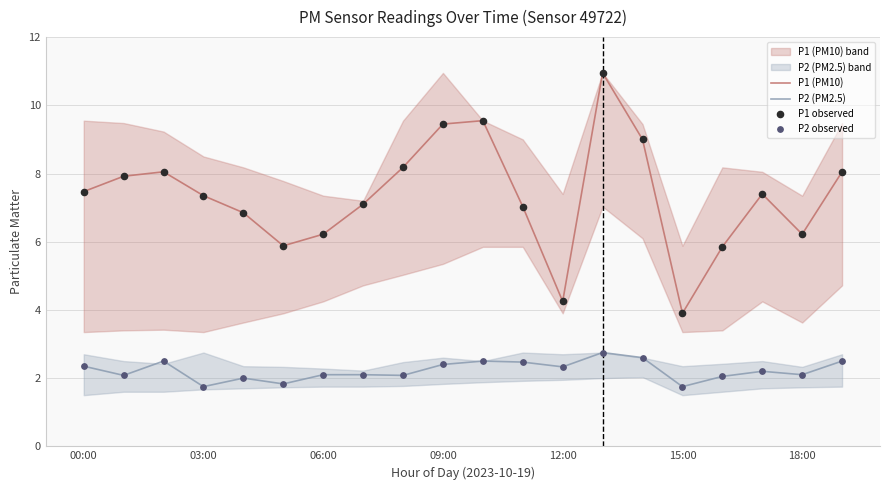

What is the minimum value for P2 (PM2.5)?

1.8